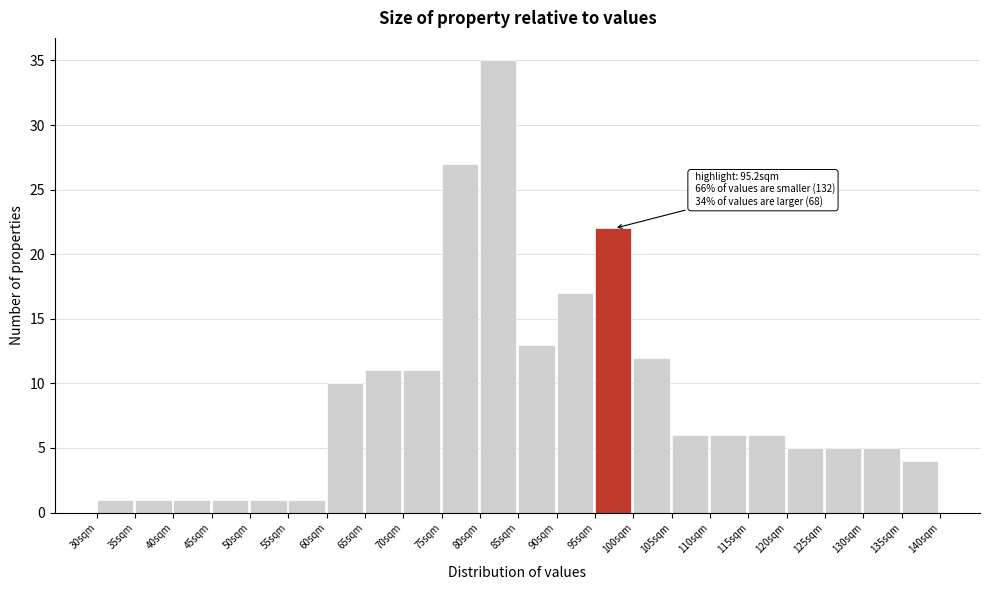

Which range on the x-axis has the tallest bar?

80 to 85